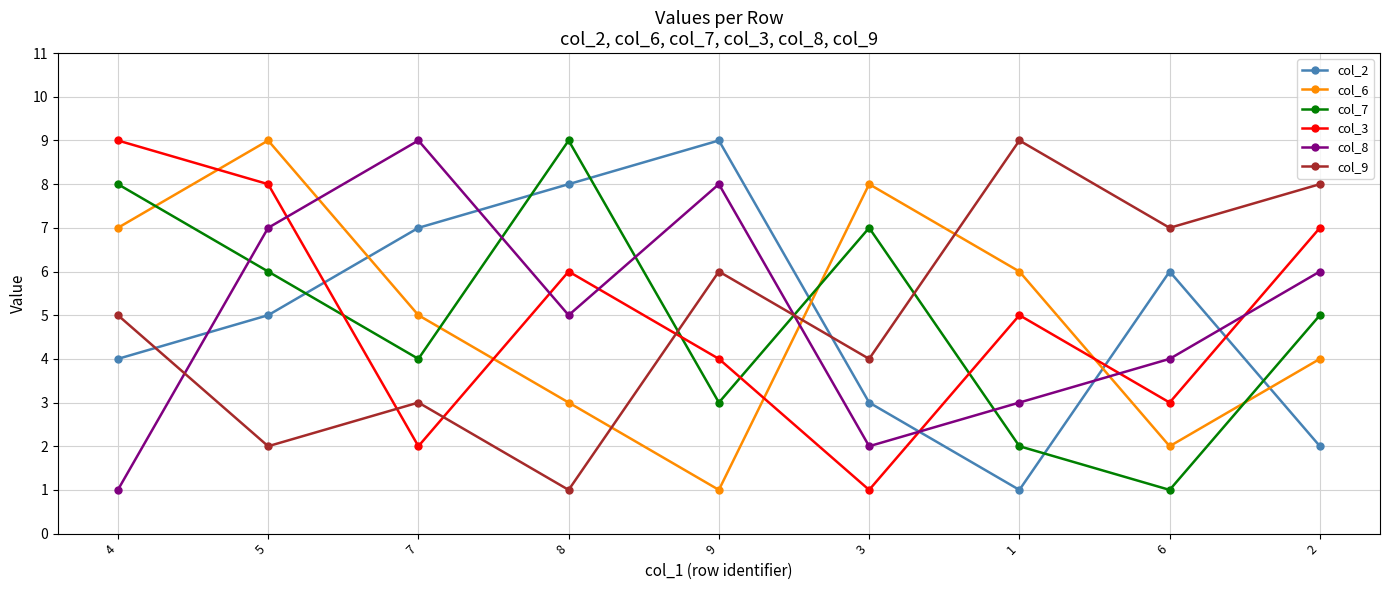

What is the value of the col_6 point at the 2nd from the left?

9